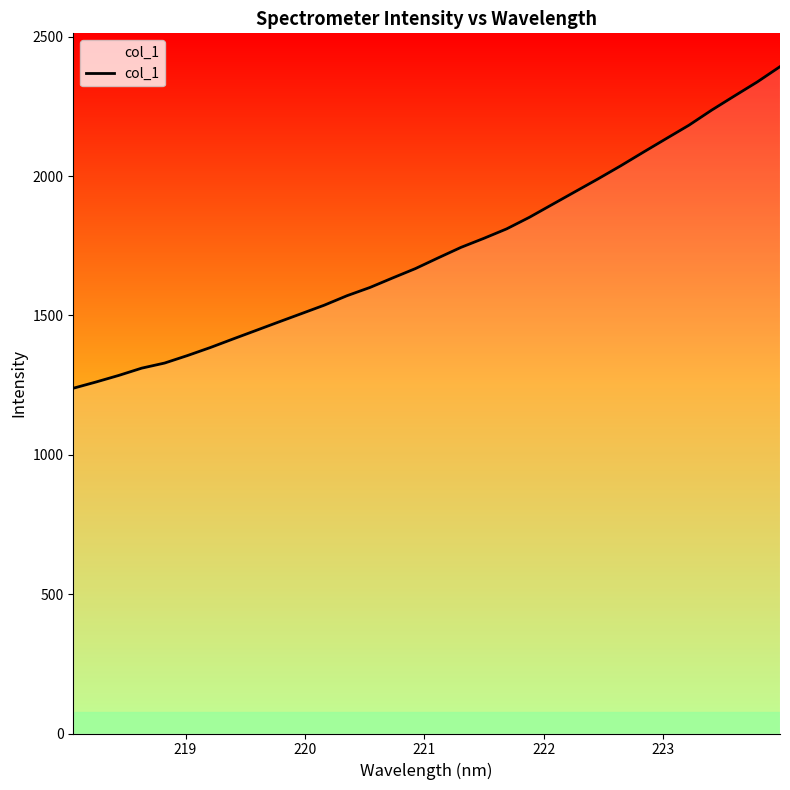

What is the difference between the maximum and minimum values?

1153.8